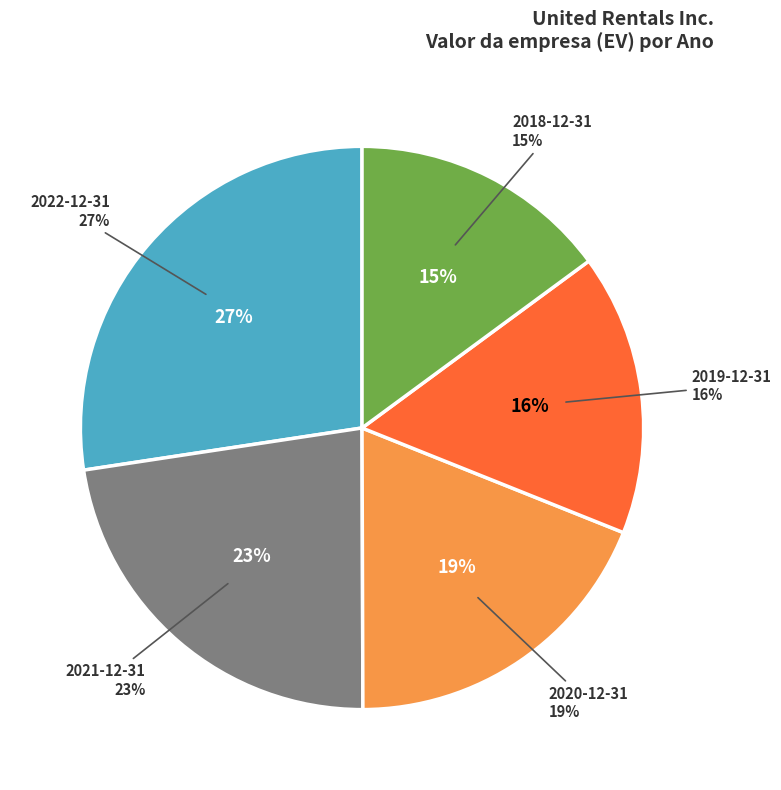

What is the smallest slice in the pie chart?

2018-12-31